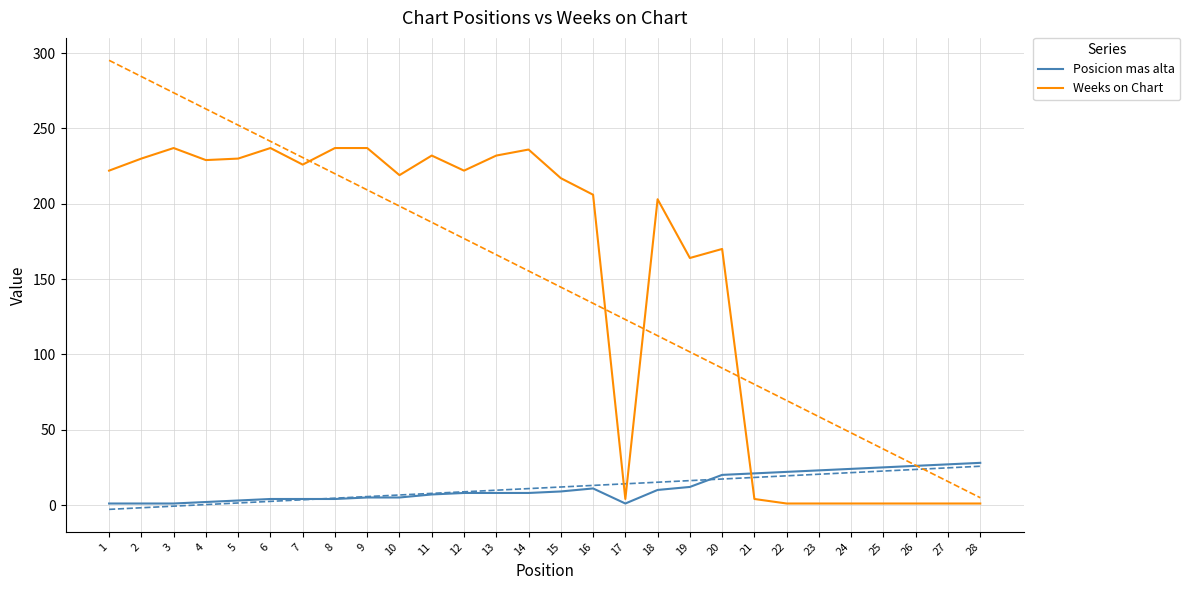

Between which two adjacent categories do Weeks on Chart and Posicion mas alta first intersect?

20 and 21